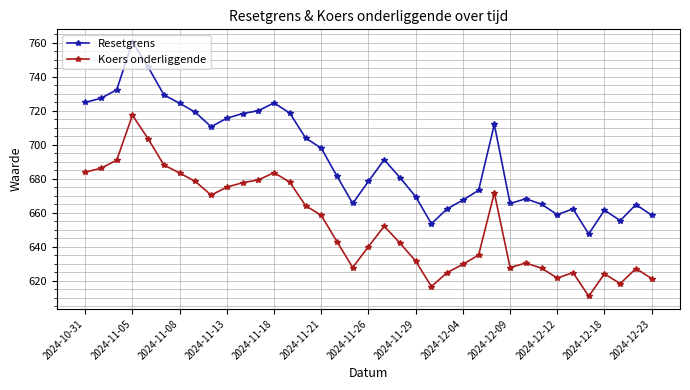

What is the sum of all Koers onderliggende values?

24163.4